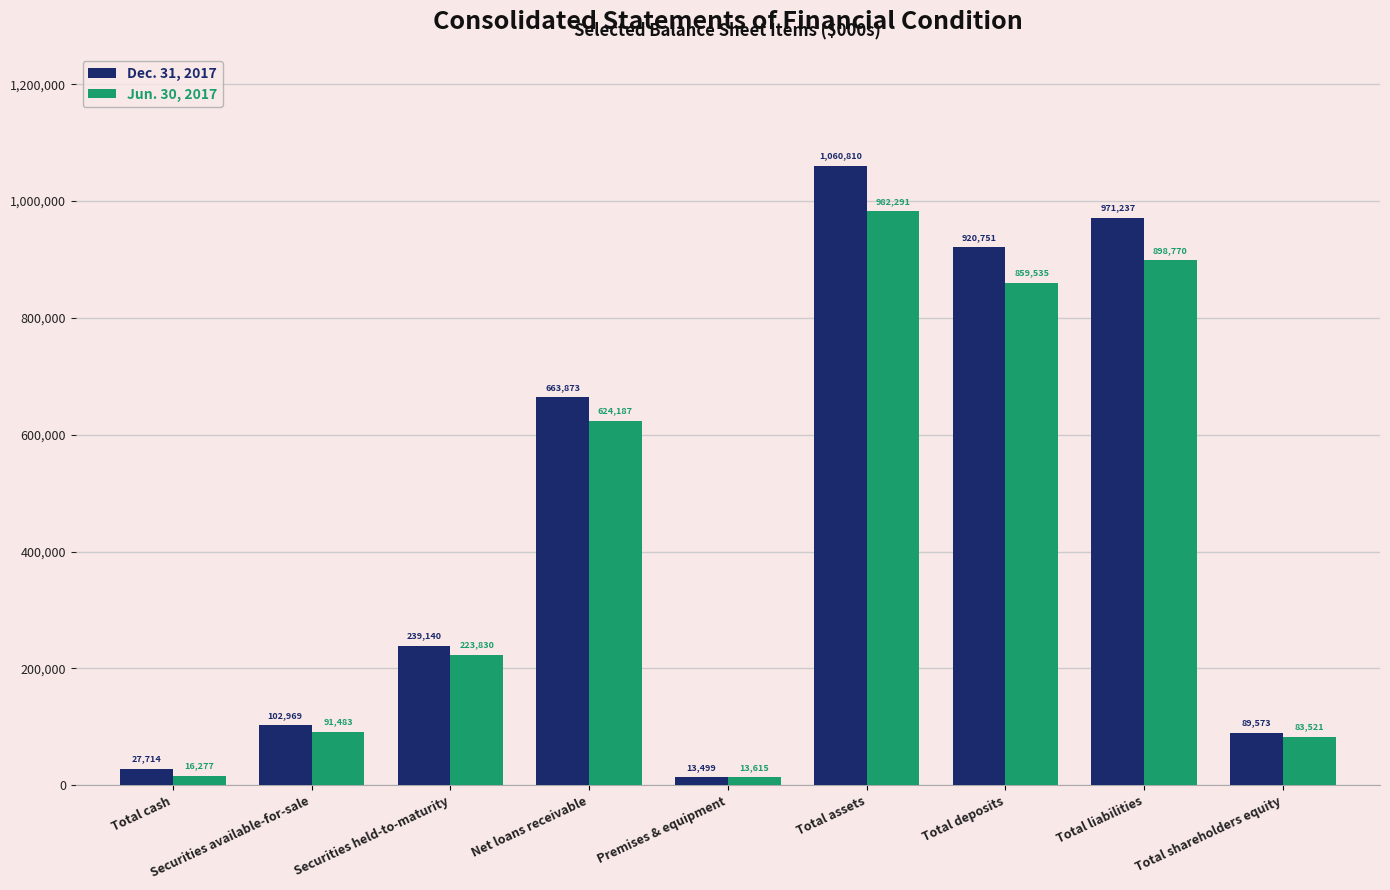

Rank the series by their maximum value, from highest to lowest.

Dec. 31, 2017, Jun. 30, 2017